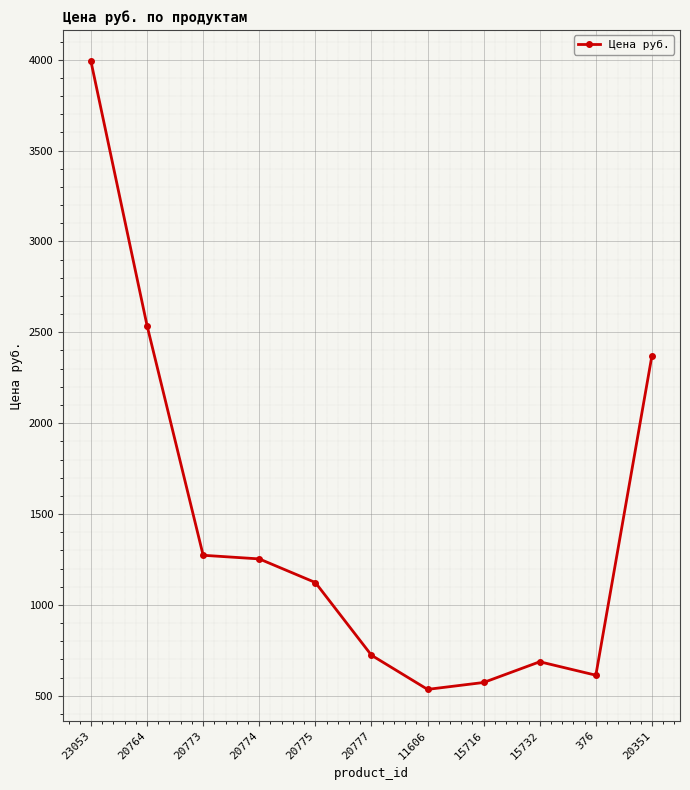

Reading left to right, extract all data points from this chart.

3991	2537	1273	1253	1123	723	535	573	687	613	2372